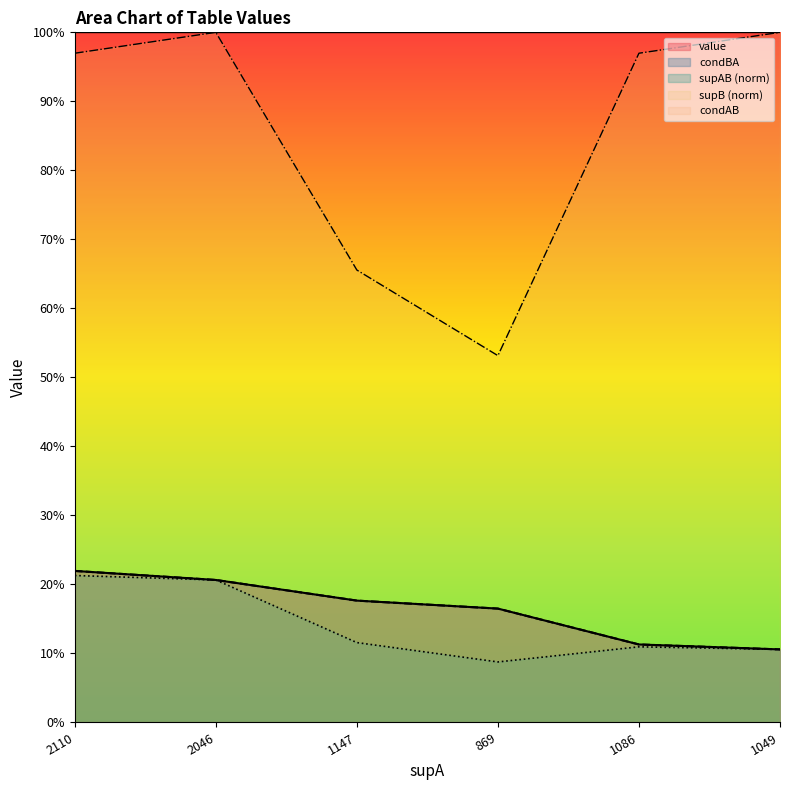

True or false: supB and value cross at least once.

False